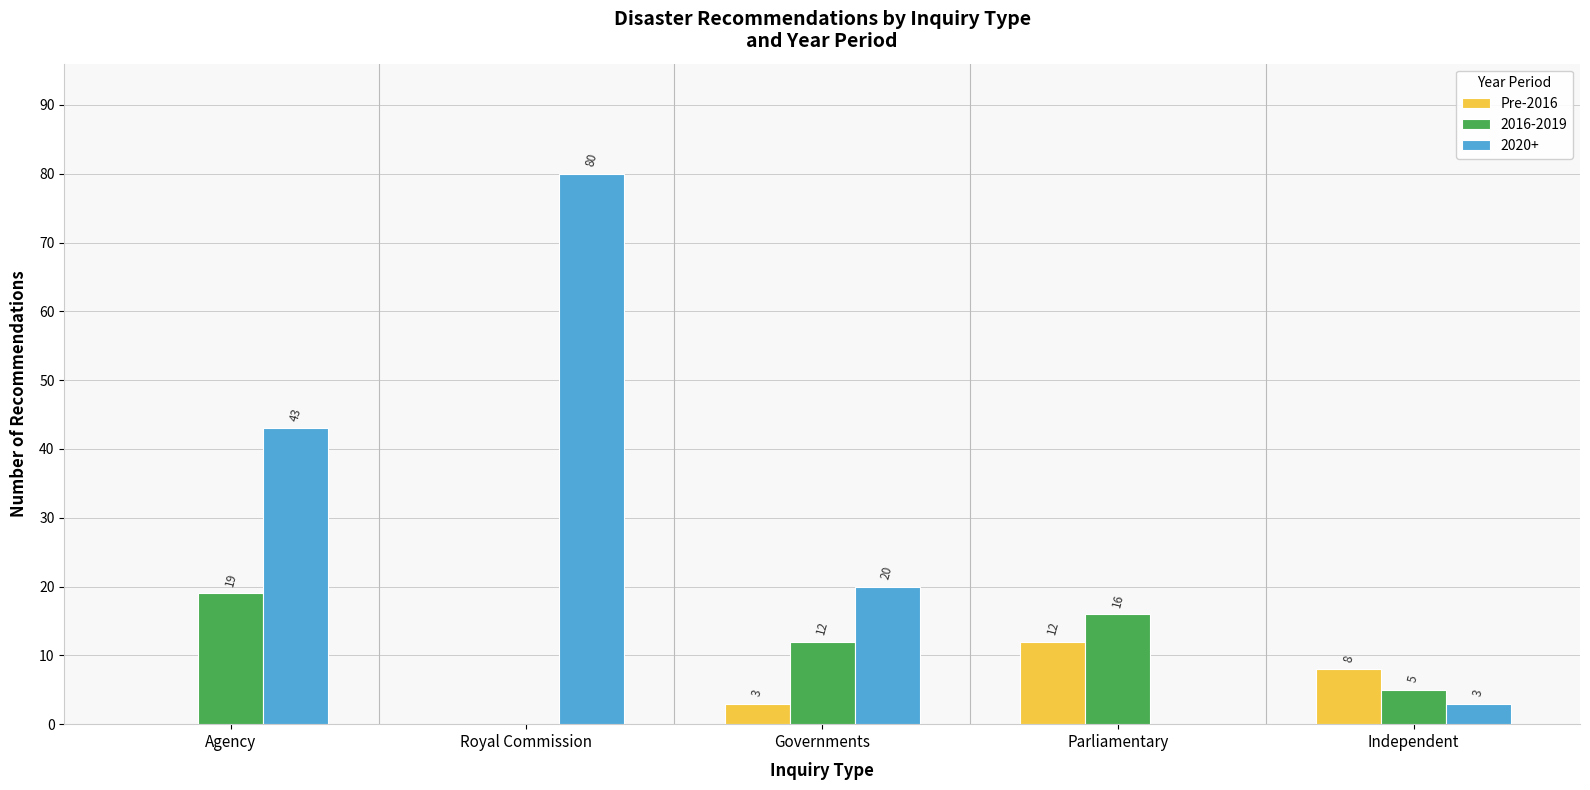

True or false: Pre-2016 has a value of 0 at Agency.

True